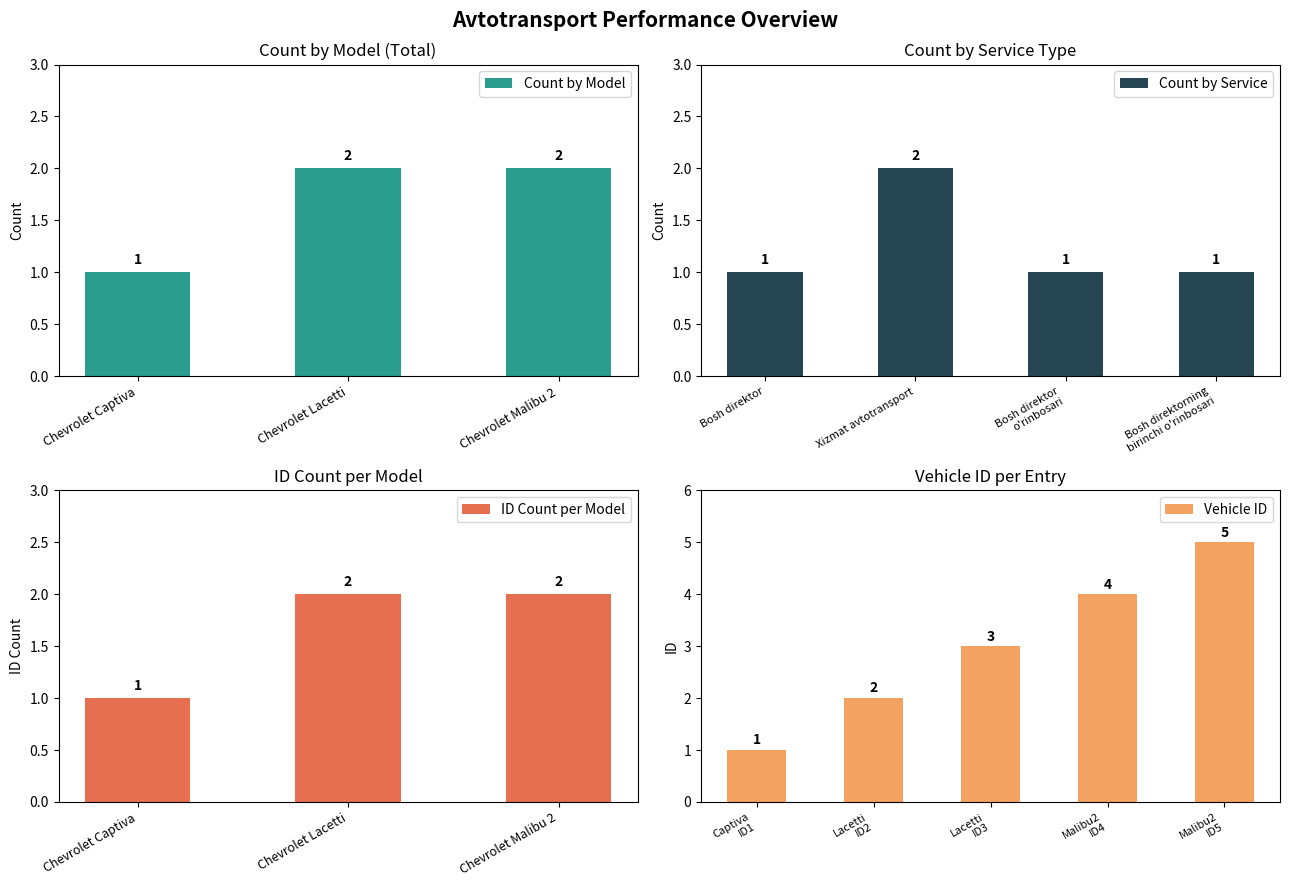

Reading left to right, extract all data points from this chart.

Chevrolet Captiva=1	Chevrolet Lacetti=2	Chevrolet Malibu 2=2